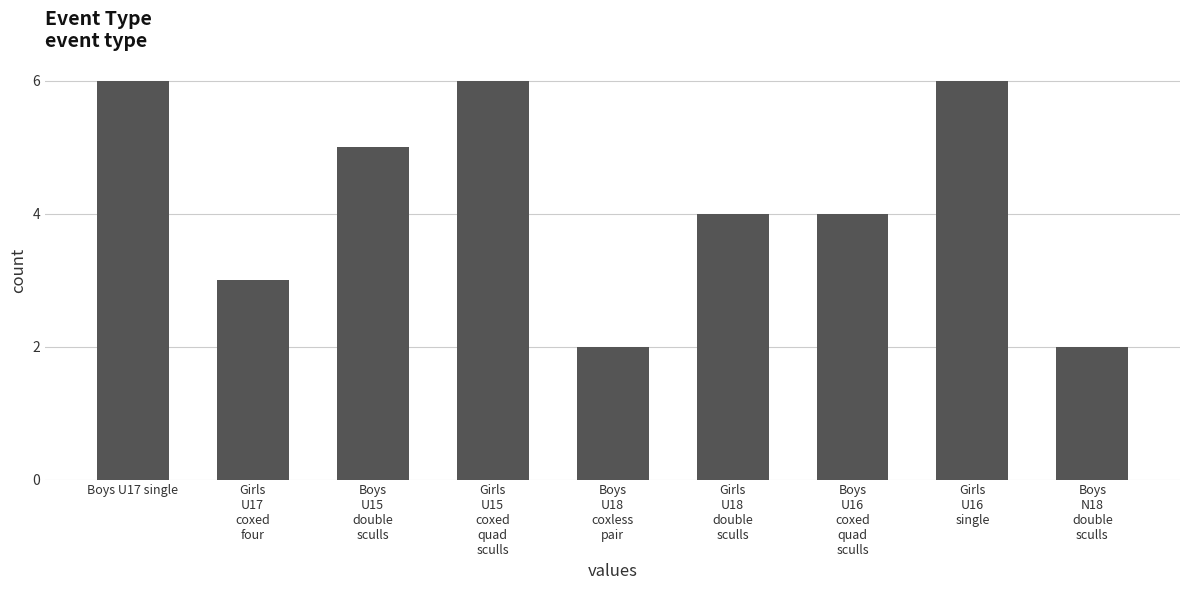

Reading left to right, extract all data points from this chart.

6	3	5	6	2	4	4	6	2